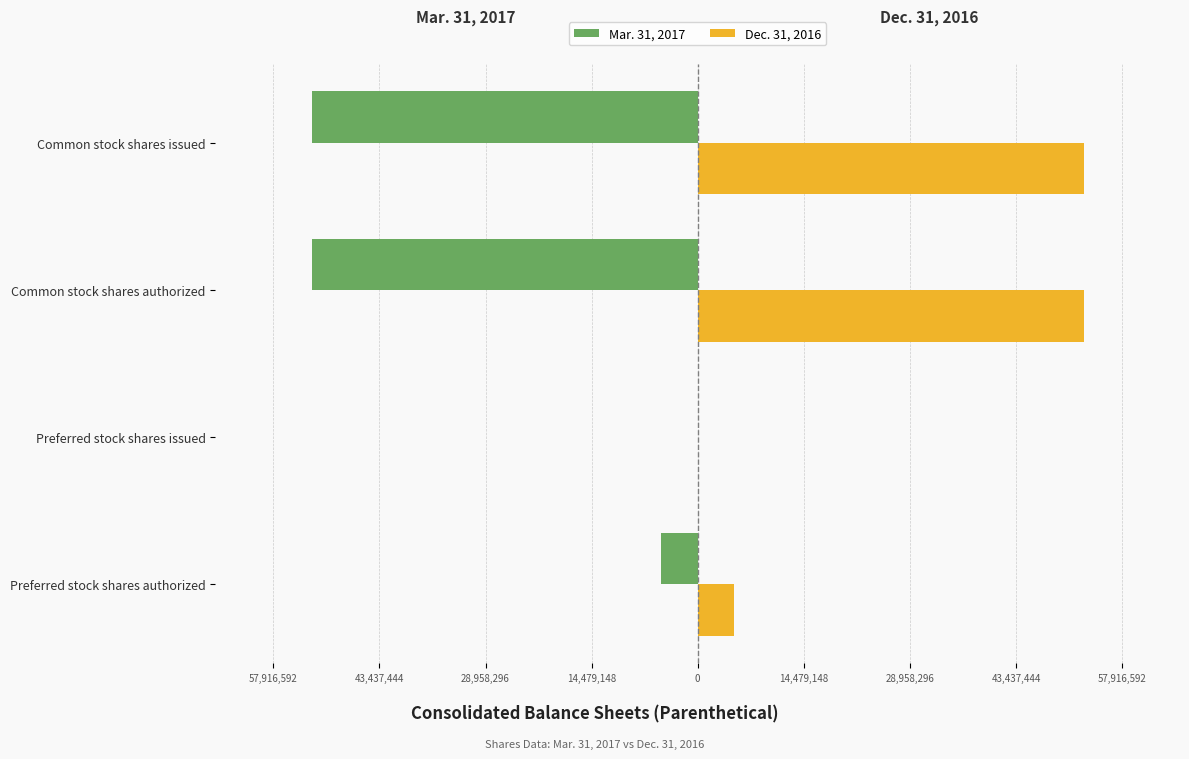

What are all the series names shown in the legend?

Mar. 31, 2017, Dec. 31, 2016